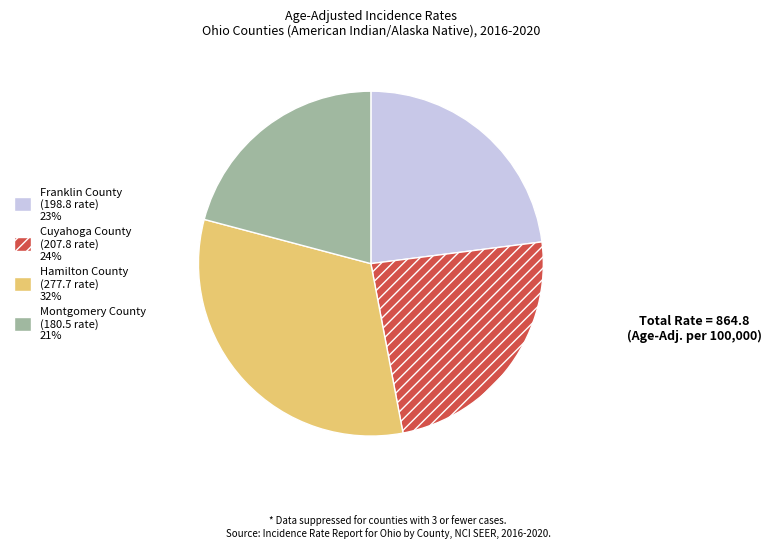

Is the sum of Franklin County and Montgomery County greater than half?

No